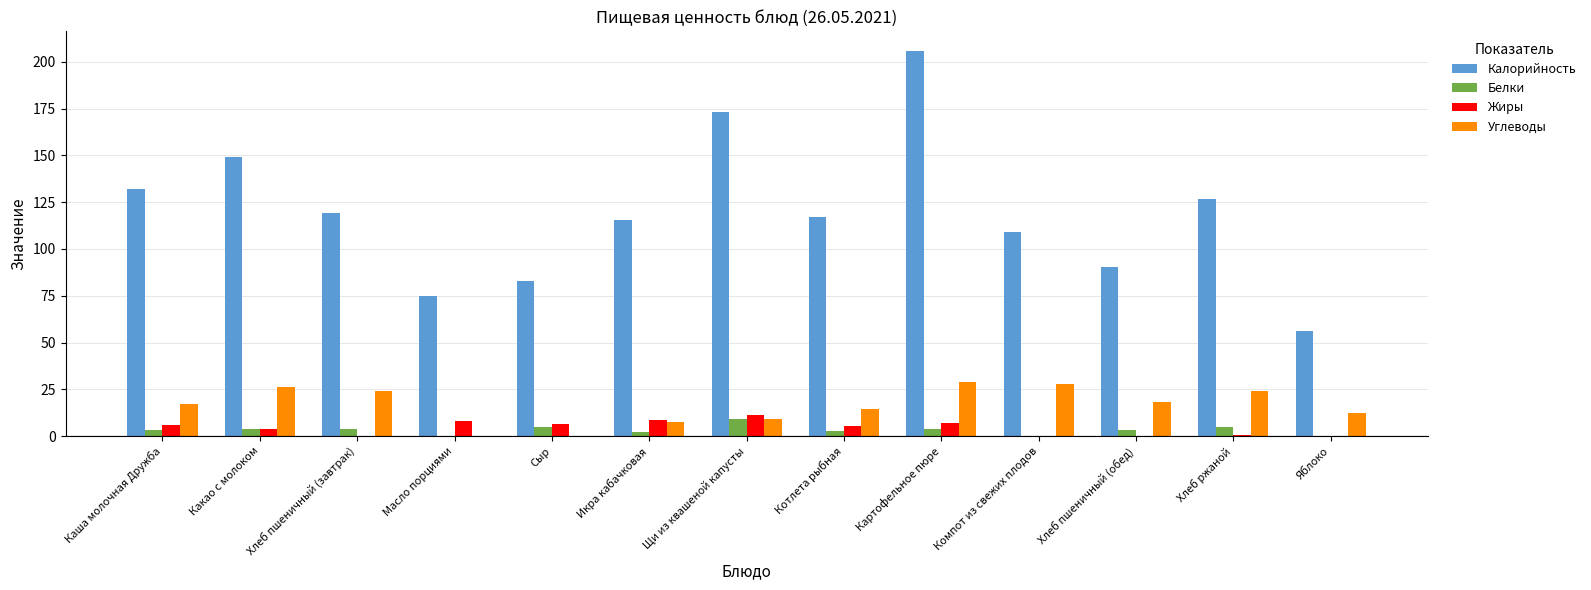

What is the spread (max minus min) of values at Икра кабачковая?

113.5